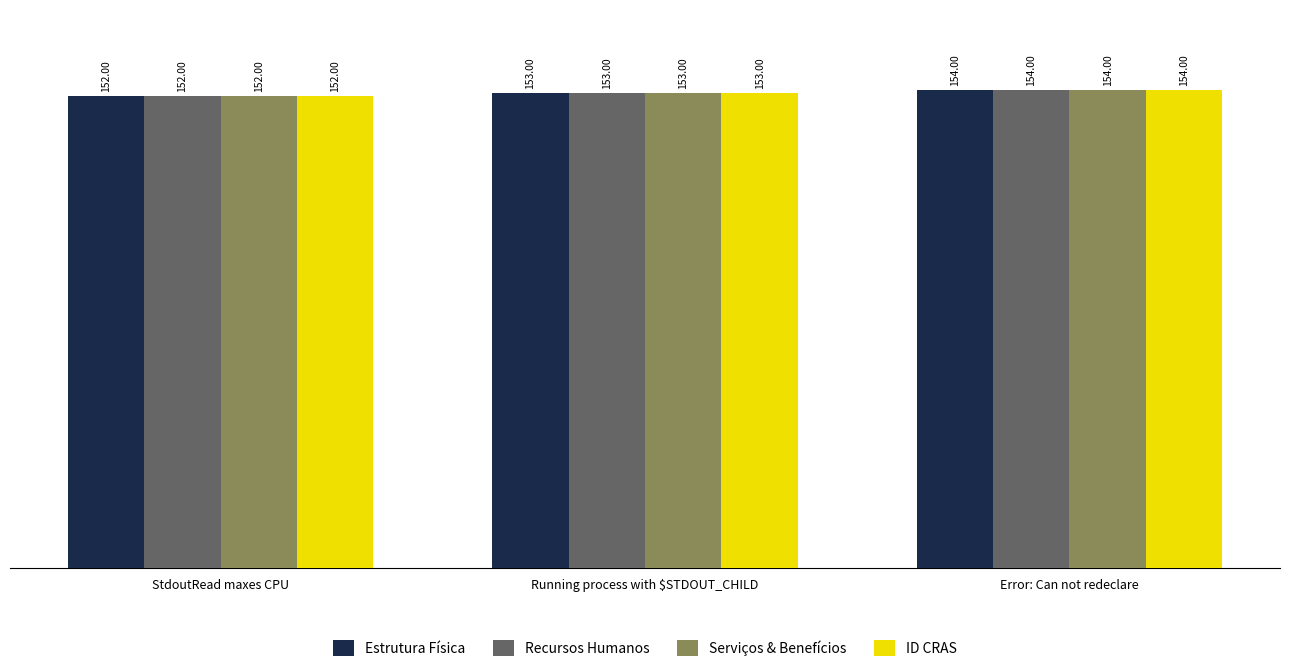

How many Estrutura Física values are between 152 and 154?

3